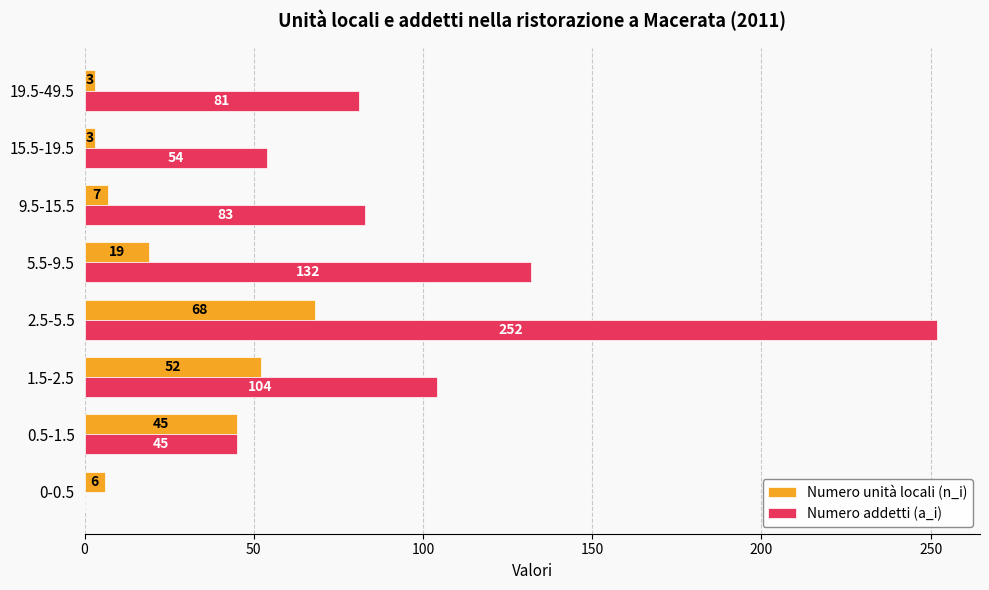

What is the maximum value shown in the chart?

252